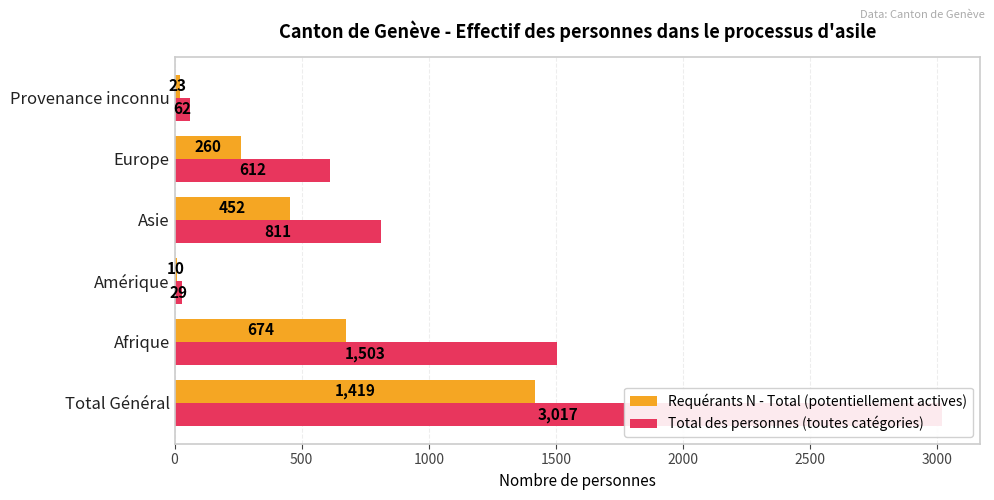

Which series has the largest total across all categories?

Total des personnes (toutes catégories)